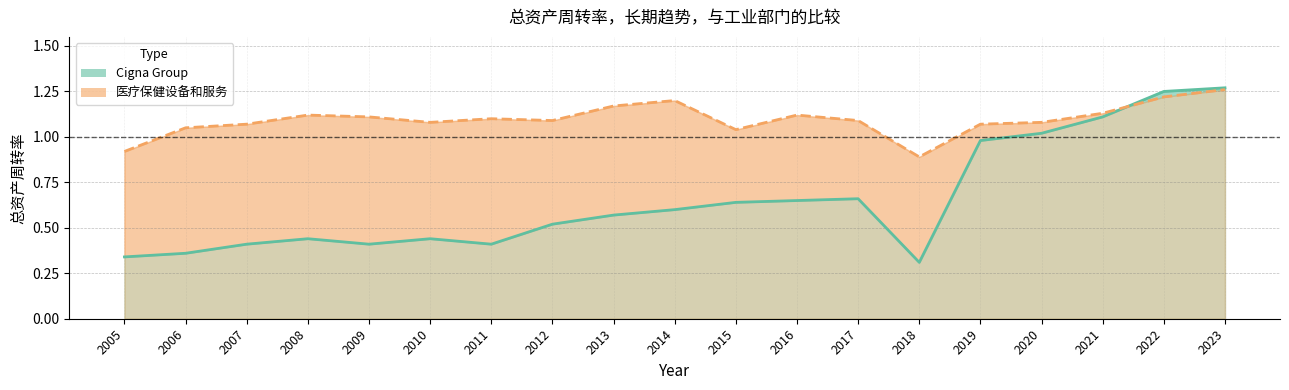

What is the spread (max minus min) of values at 2014?

0.6